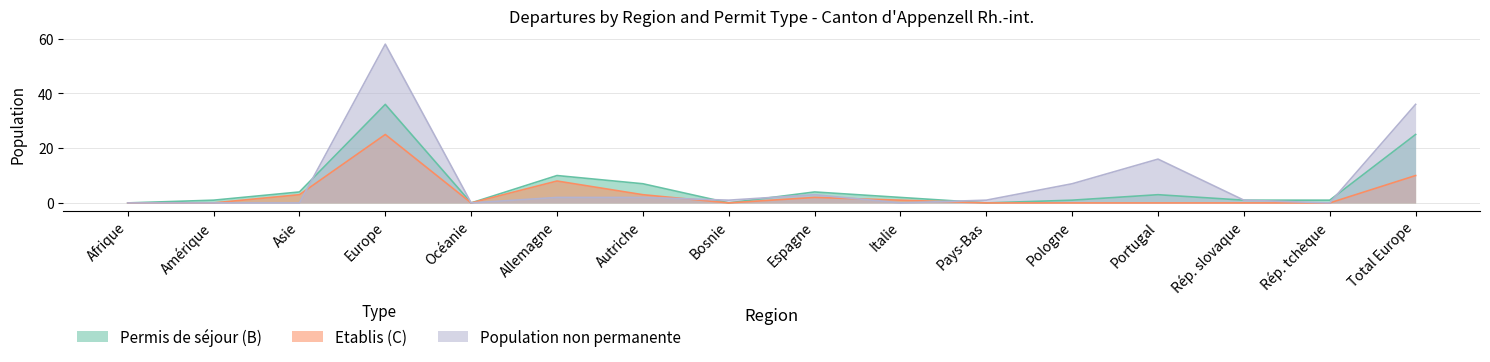

How many lines are shown in the chart?

3